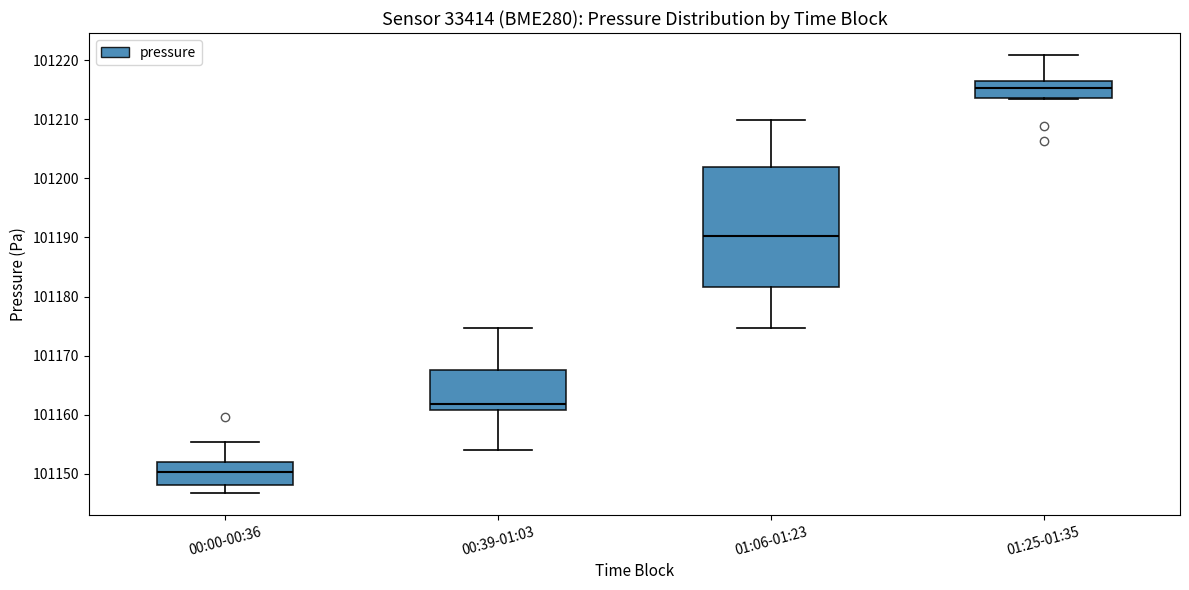

Where is the lower edge of the box for 00:00-00:36 on the y-axis? The values are not printed on the chart, so give them approximately, as read against the axis.

101148